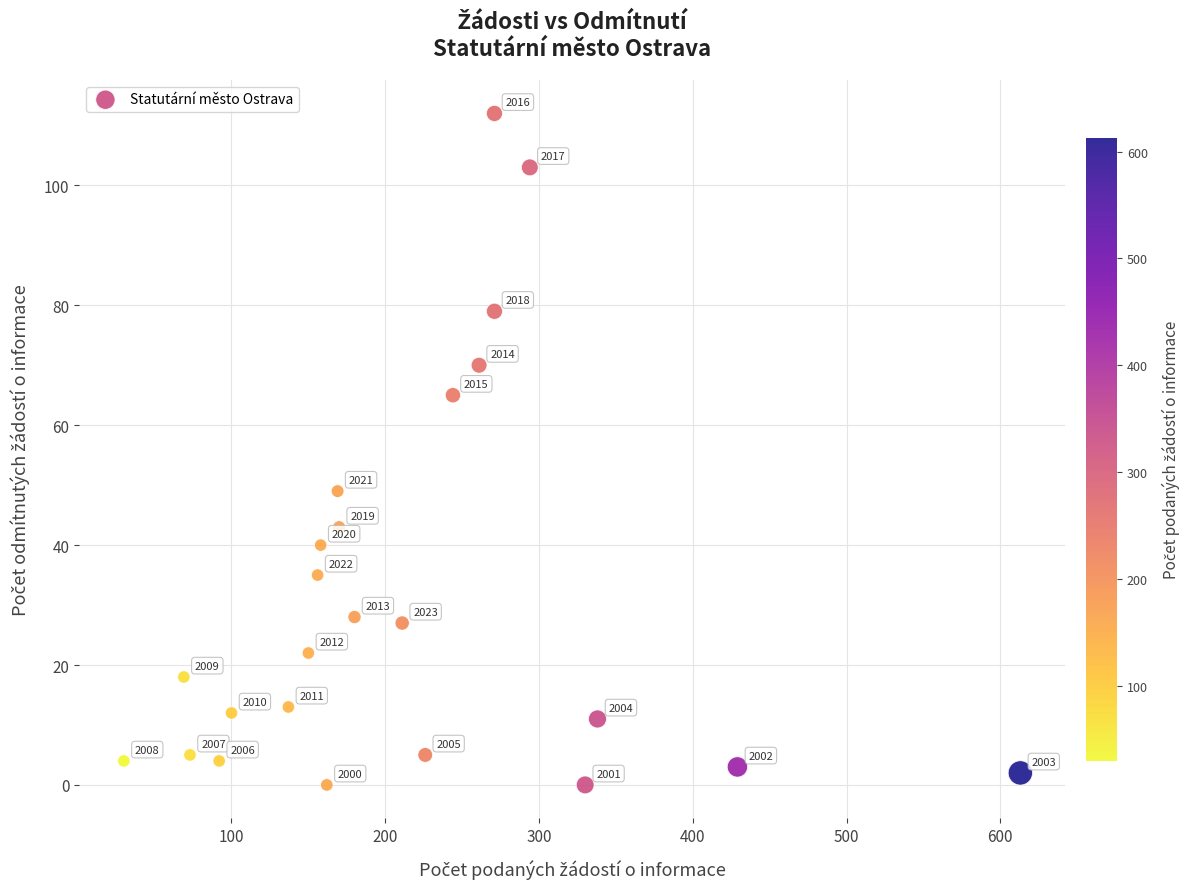

What Y value in the scatter plot is closest to 56?

49